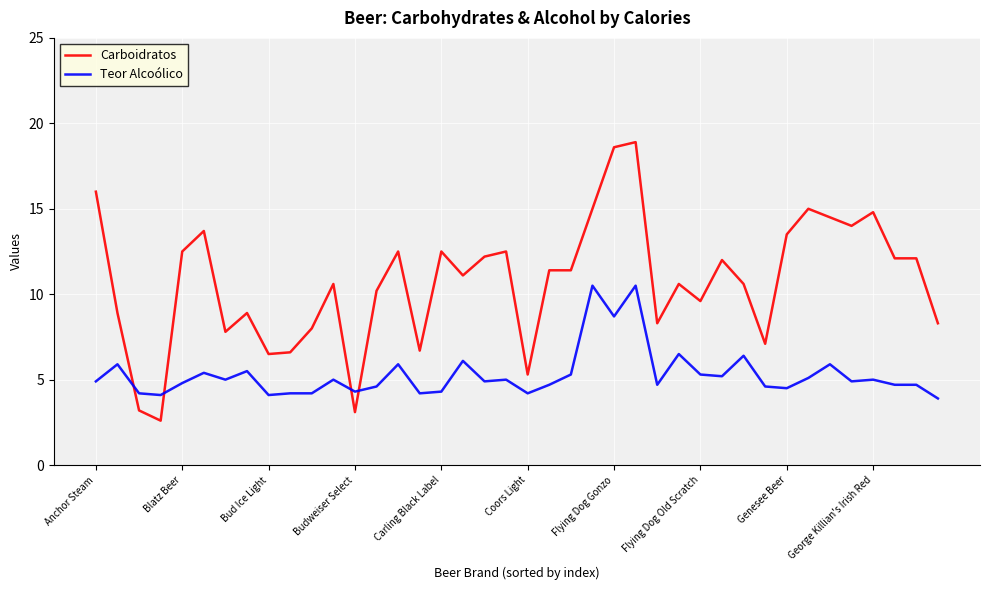

What is the lowest value of the Teor Alcoólico series?

3.9